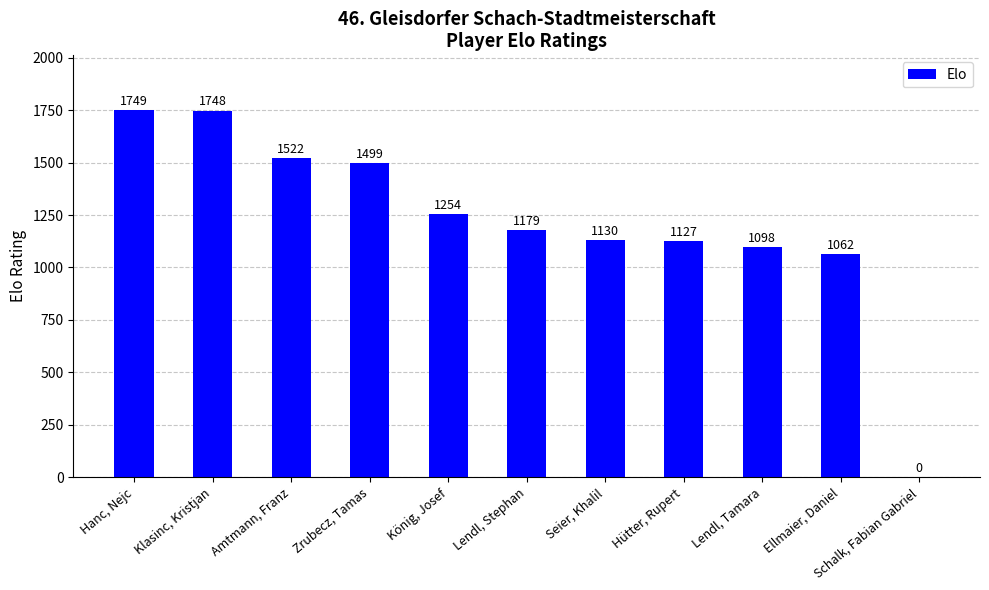

What is the sum of all values?

13368